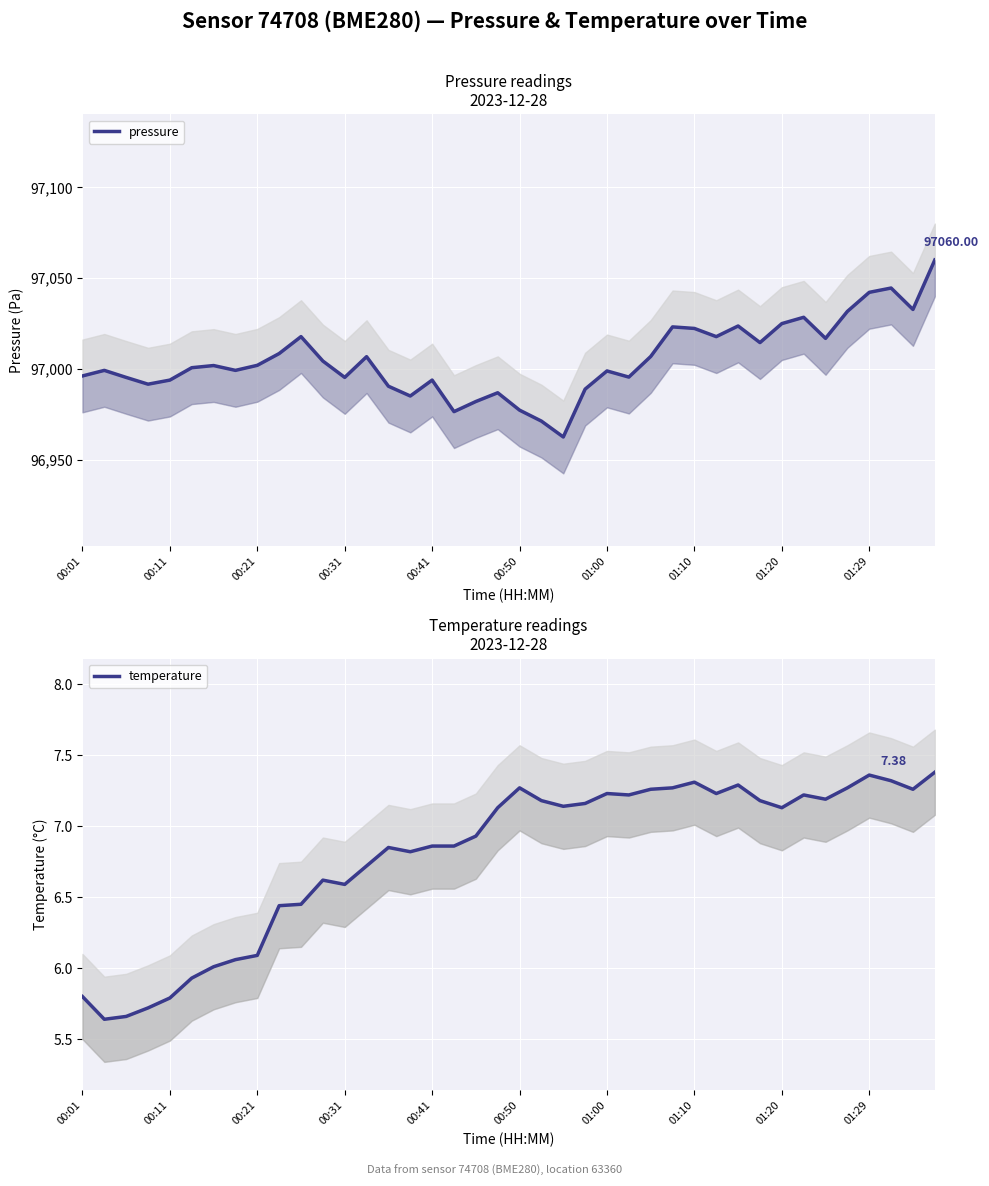

What value does the temperature series have at 01:00?

7.2